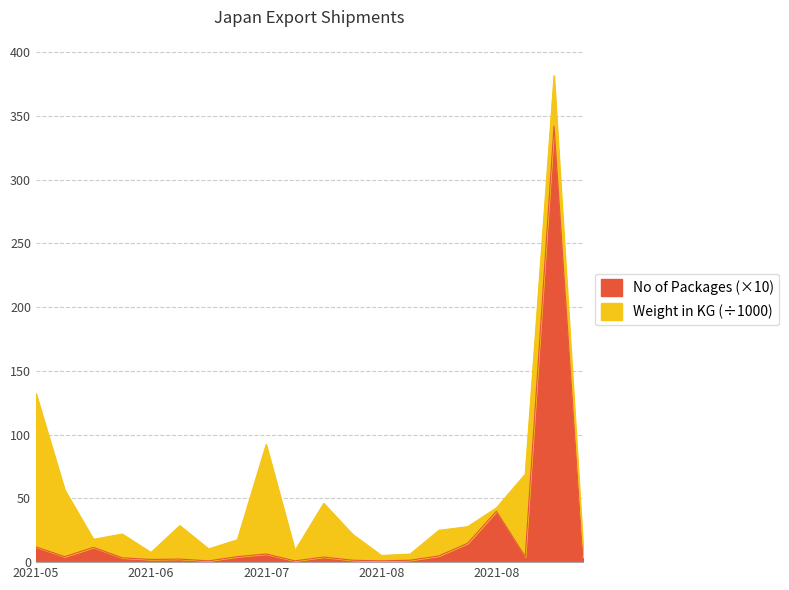

How many points are lower than both their immediate neighbors (excluding endpoints)?

6